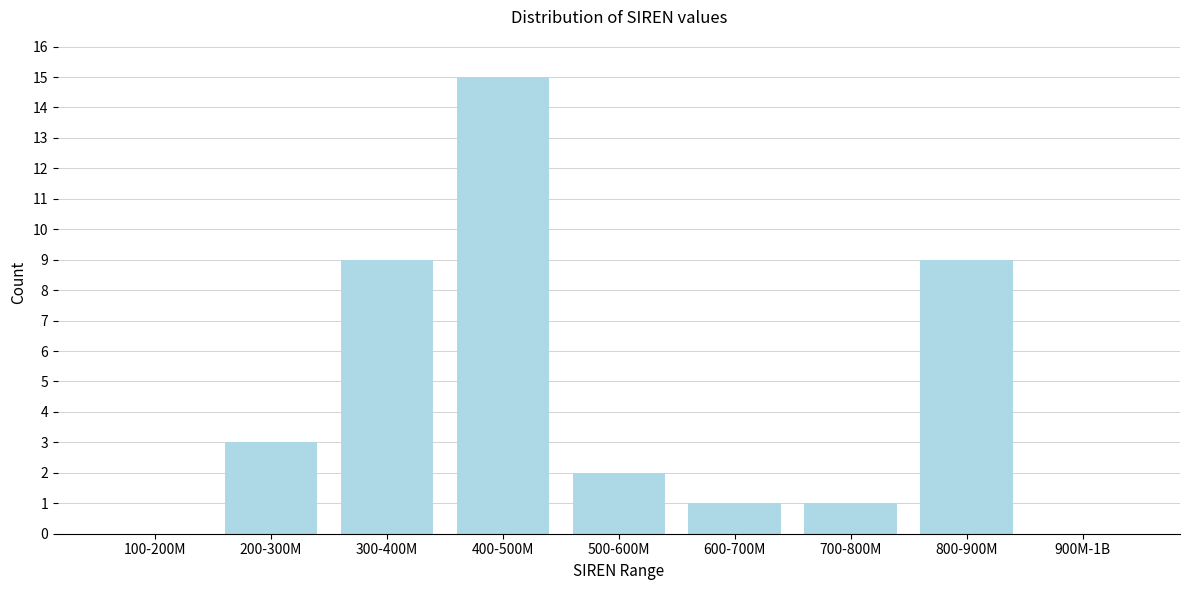

Reading right to left, transcribe all the data shown in this chart.

900M-1B=0	800-900M=9	700-800M=1	600-700M=1	500-600M=2	400-500M=15	300-400M=9	200-300M=3	100-200M=0